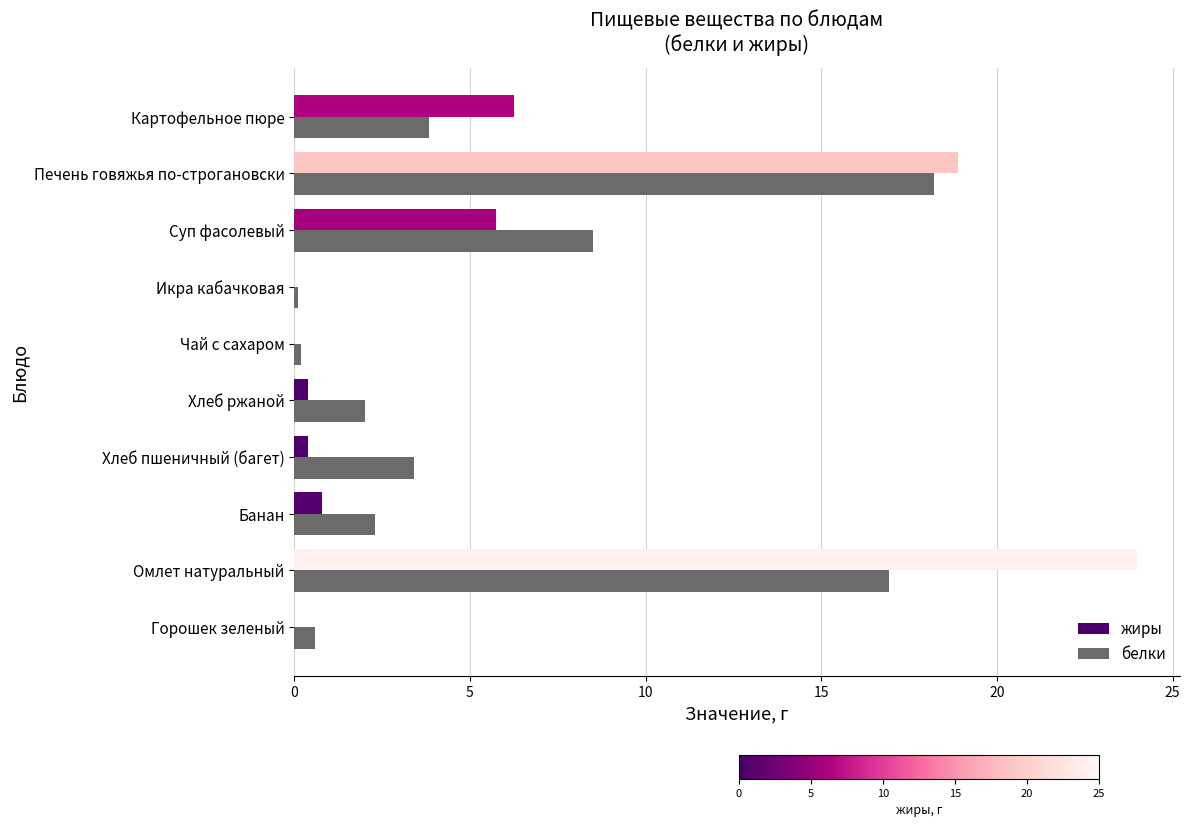

Is it true that жиры equals 11.3 at Икра кабачковая?

False